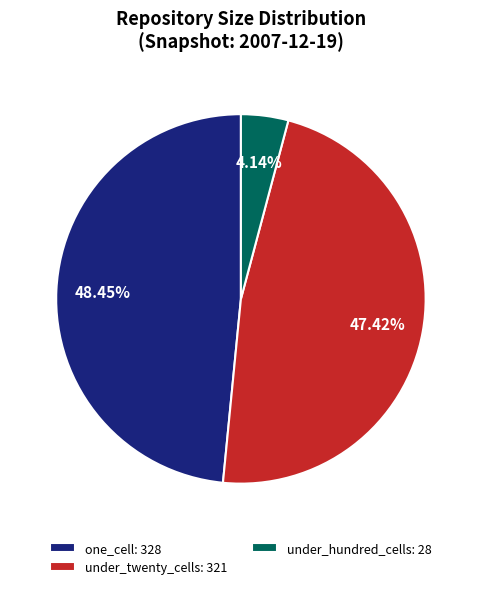

What is the ratio of the value at one_cell: 328 to the value at under_hundred_cells: 28?

11.7